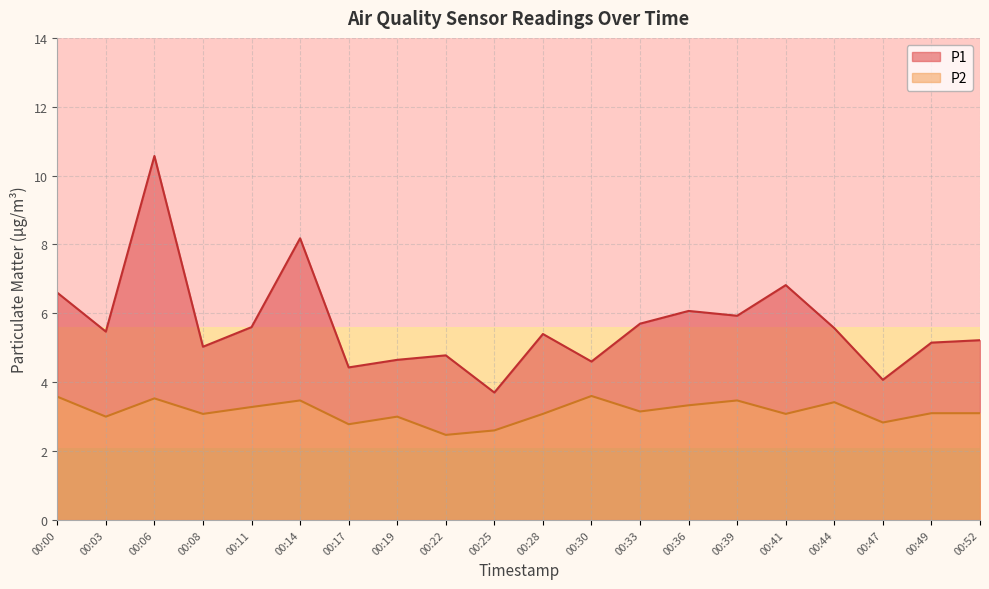

Reading right to left, extract all data points from this chart.

P1: 00:52=5.2	00:49=5.2	00:47=4.1	00:44=5.6	00:41=6.8	00:39=5.9	00:36=6.1	00:33=5.7	00:30=4.6	00:28=5.4	00:25=3.7	00:22=4.8	00:19=4.7	00:17=4.4	00:14=8.2	00:11=5.6	00:08=5.0	00:06=10.6	00:03=5.5	00:00=6.6
P2: 00:52=3.1	00:49=3.1	00:47=2.8	00:44=3.4	00:41=3.1	00:39=3.5	00:36=3.3	00:33=3.1	00:30=3.6	00:28=3.1	00:25=2.6	00:22=2.5	00:19=3.0	00:17=2.8	00:14=3.5	00:11=3.3	00:08=3.1	00:06=3.5	00:03=3.0	00:00=3.6